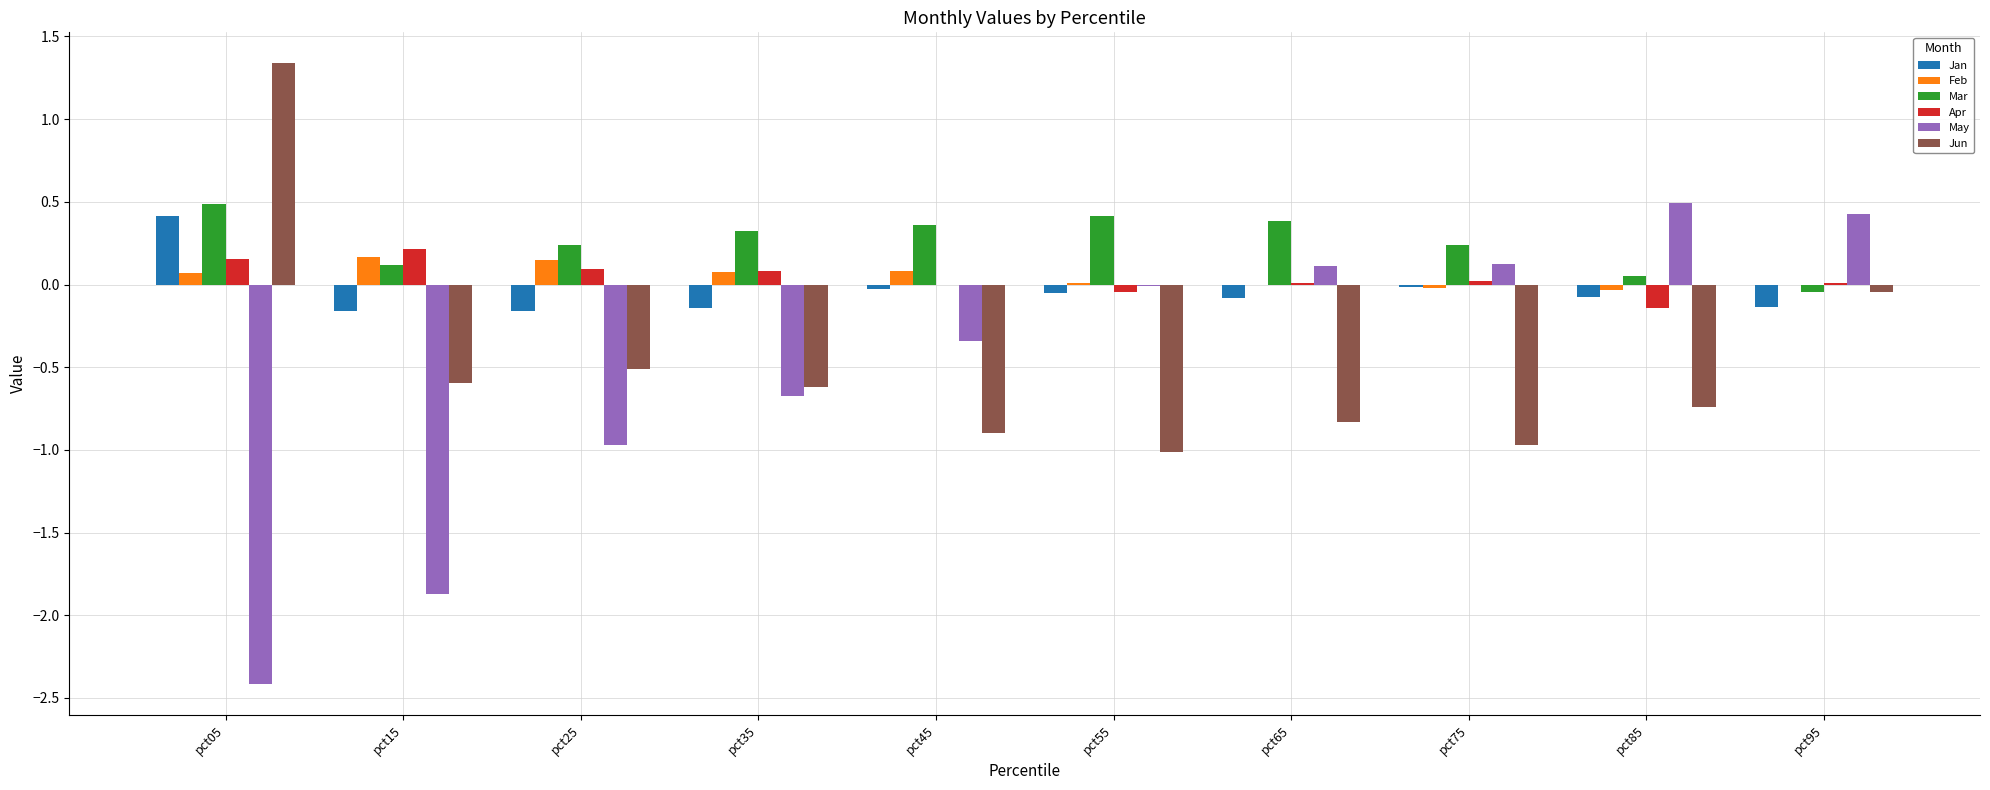

Which series changed the most between pct05 and pct85?

May